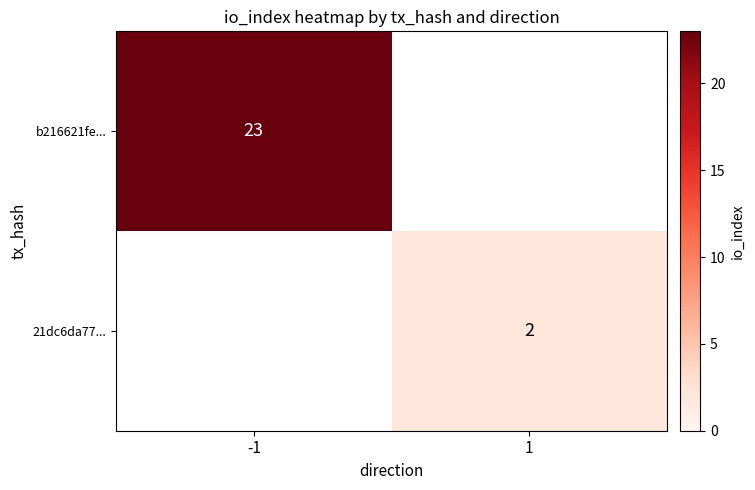

The value of 21dc6da77... at 1 is 2. True or false?

True